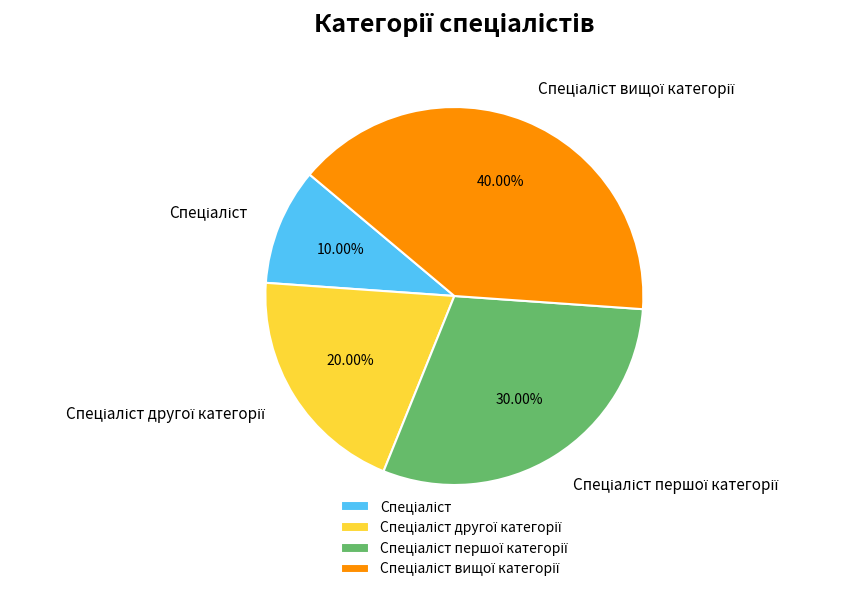

Is there any slice that represents more than half of the pie?

No